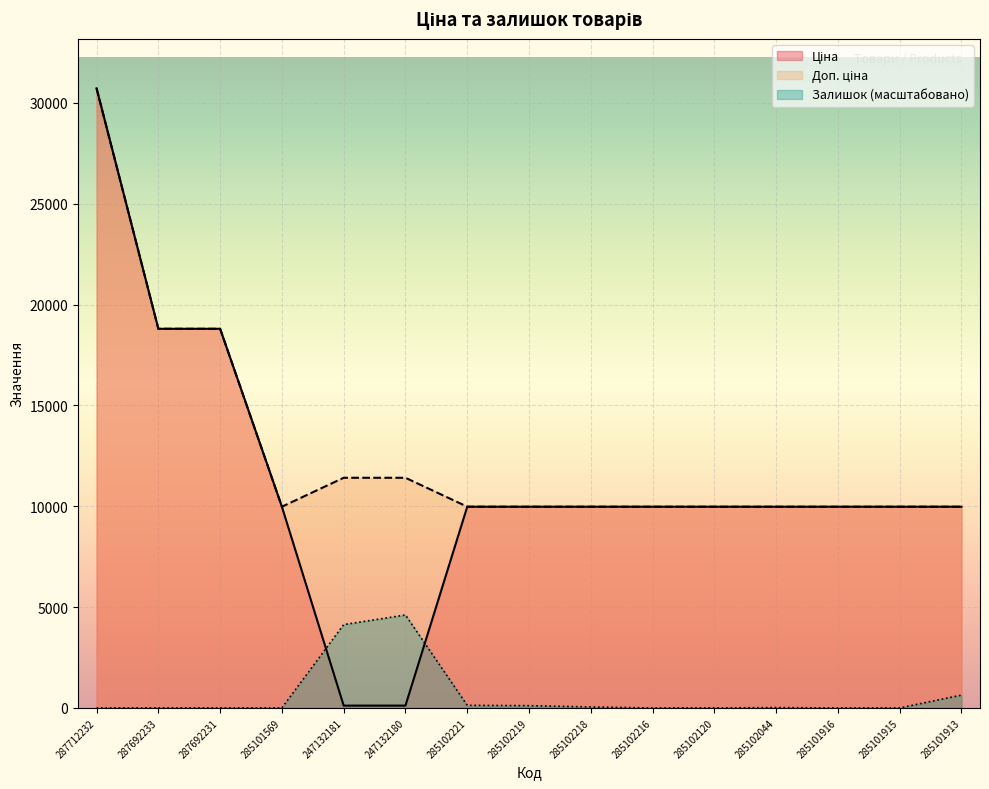

Reading left to right, transcribe all the data shown in this chart.

Ціна: 30717.1	18796.8	18796.8	9975.0	114.1	114.1	9975.0	9975.0	9975.0	9975.0	9975.0	9975.0	9975.0	9975.0	9975.0
Доп. ціна: 30717.1	18796.8	18796.8	9975.0	11410.0	11410.0	9975.0	9975.0	9975.0	9975.0	9975.0	9975.0	9975.0	9975.0	9975.0
Залишок: 0.0	0.0	0.0	0.0	4130.9	4607.6	127.1	111.2	47.7	0.0	0.0	15.9	0.0	0.0	635.5